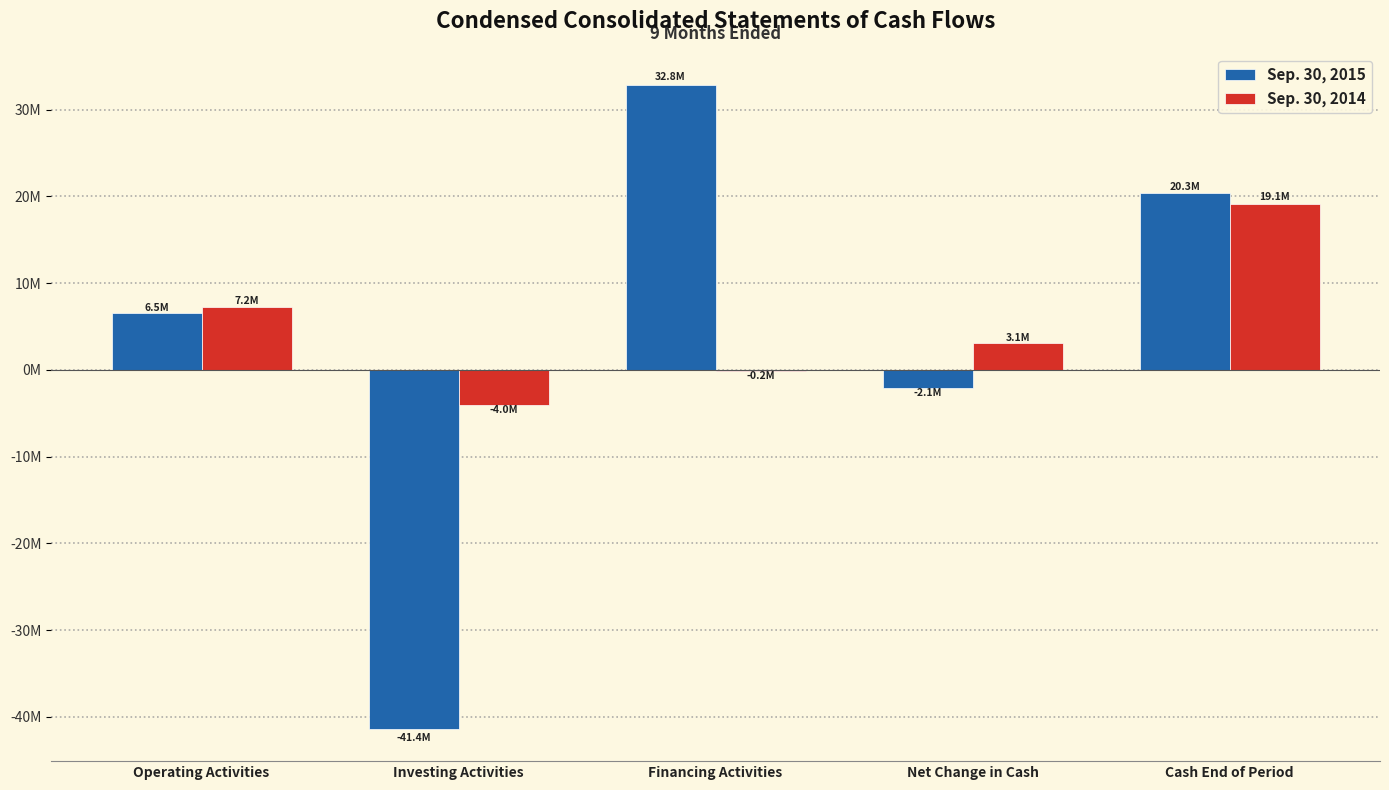

Which series has the largest range (max minus min)?

Sep. 30, 2015